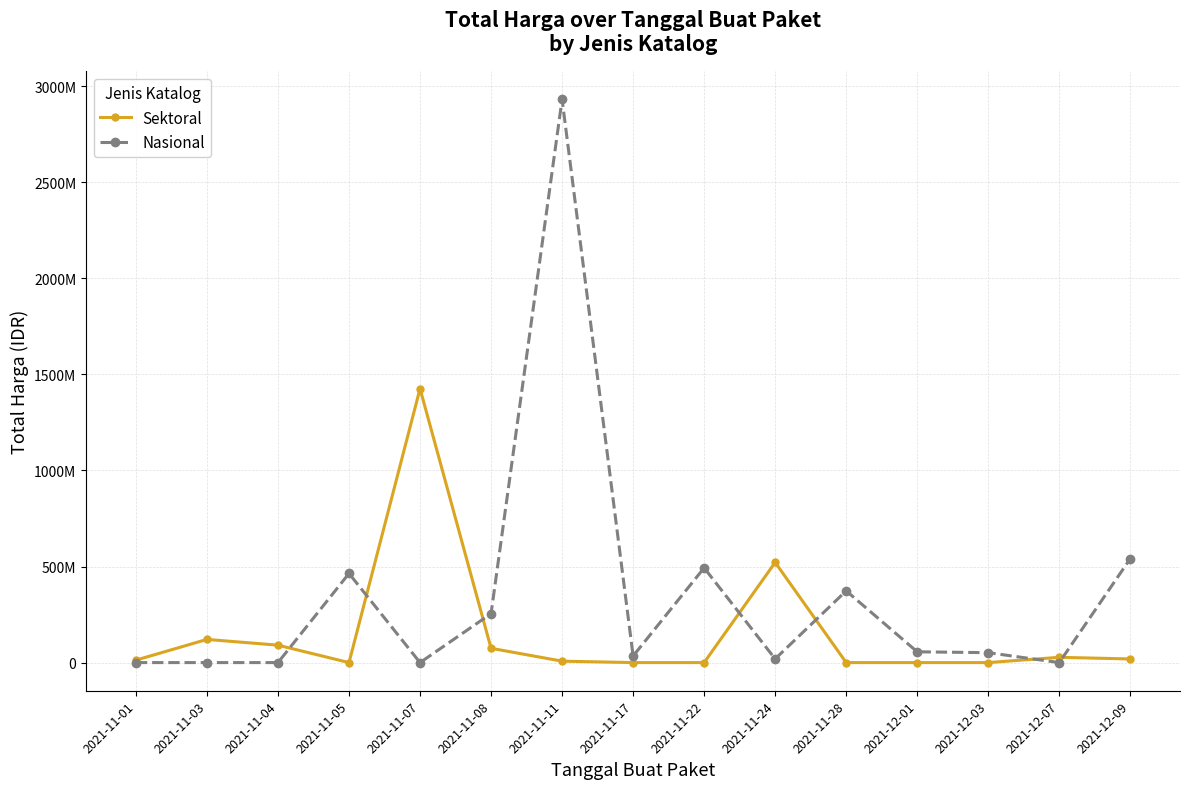

How many times do Nasional and Sektoral cross each other?

7